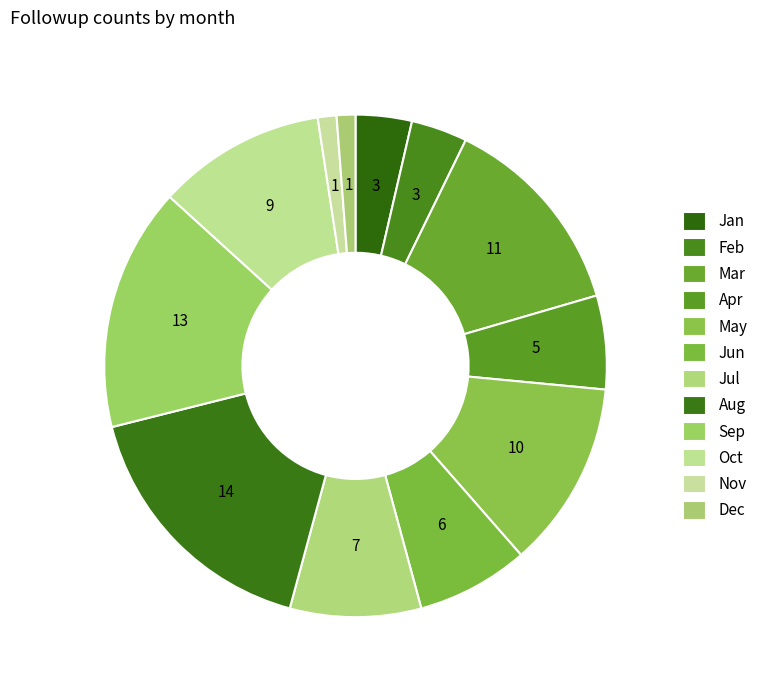

What percentage do May and Jan together represent?

15.7%